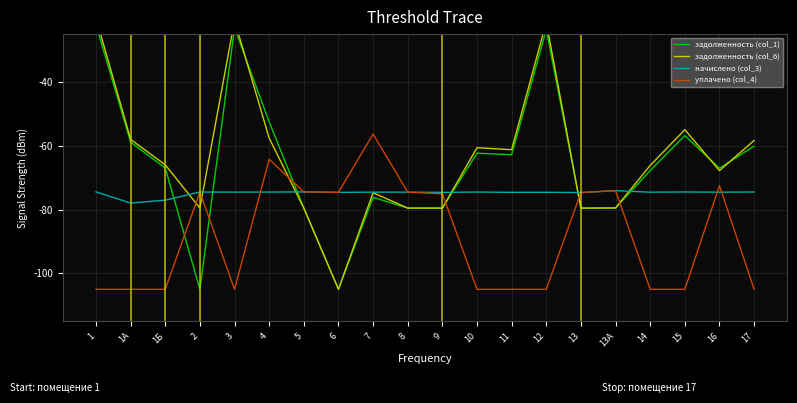

How many lines are shown in the chart?

4